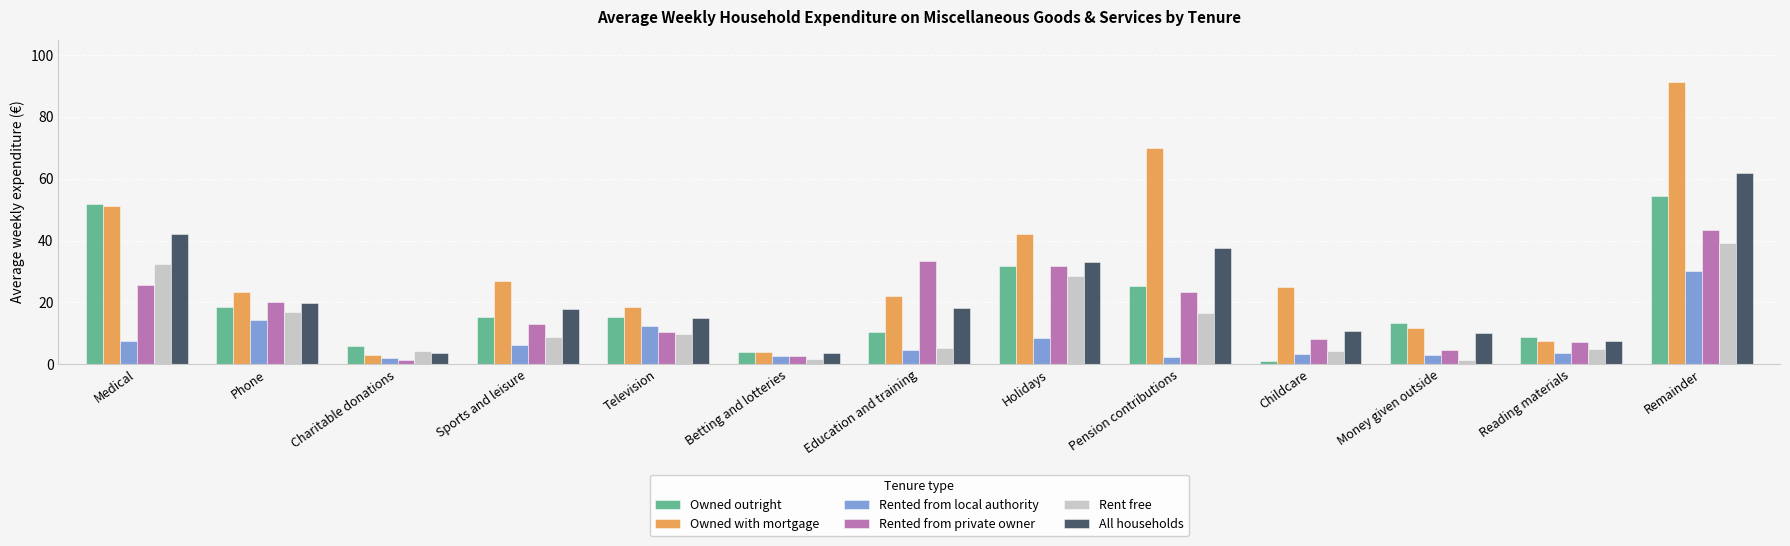

At how many categories does at least one series exceed 22?

8